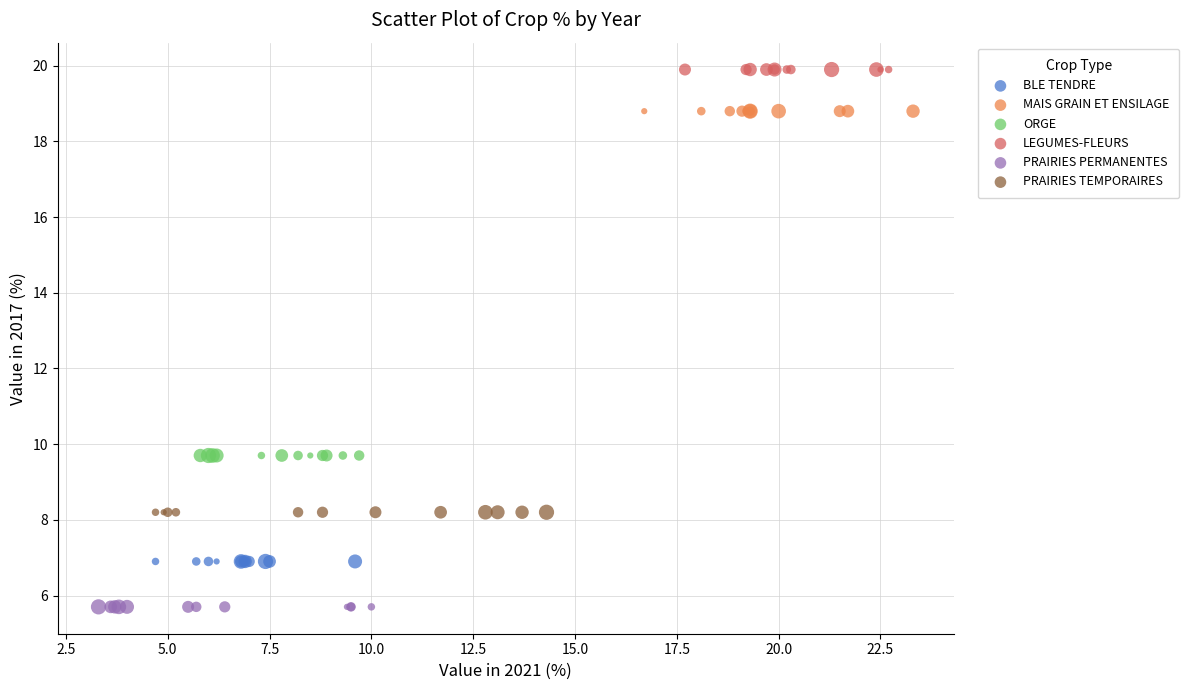

Which series reaches the maximum Y coordinate?

LEGUMES-FLEURS